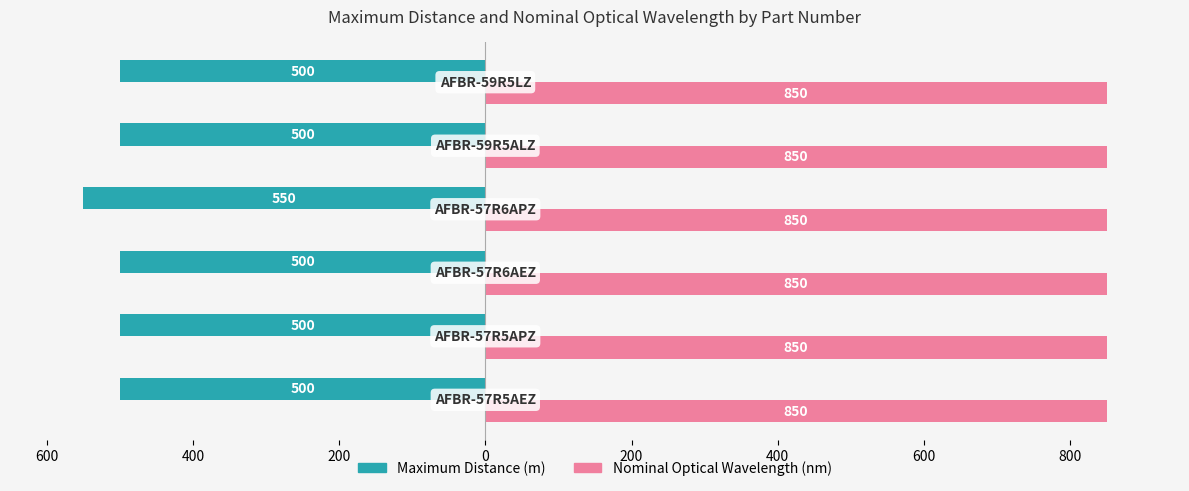

What are all the series names shown in the legend?

Maximum Distance (m), Nominal Optical Wavelength (nm)